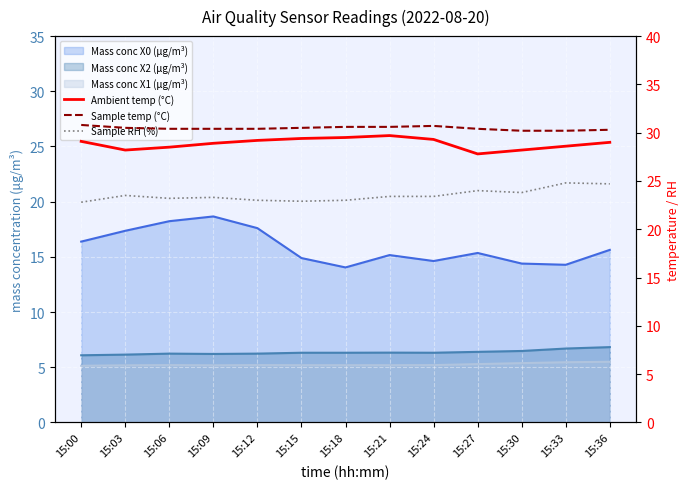

At 15:33, list the series in order from largest to smallest.

Sample temp (°C), Ambient temp (°C), Sample RH (%)